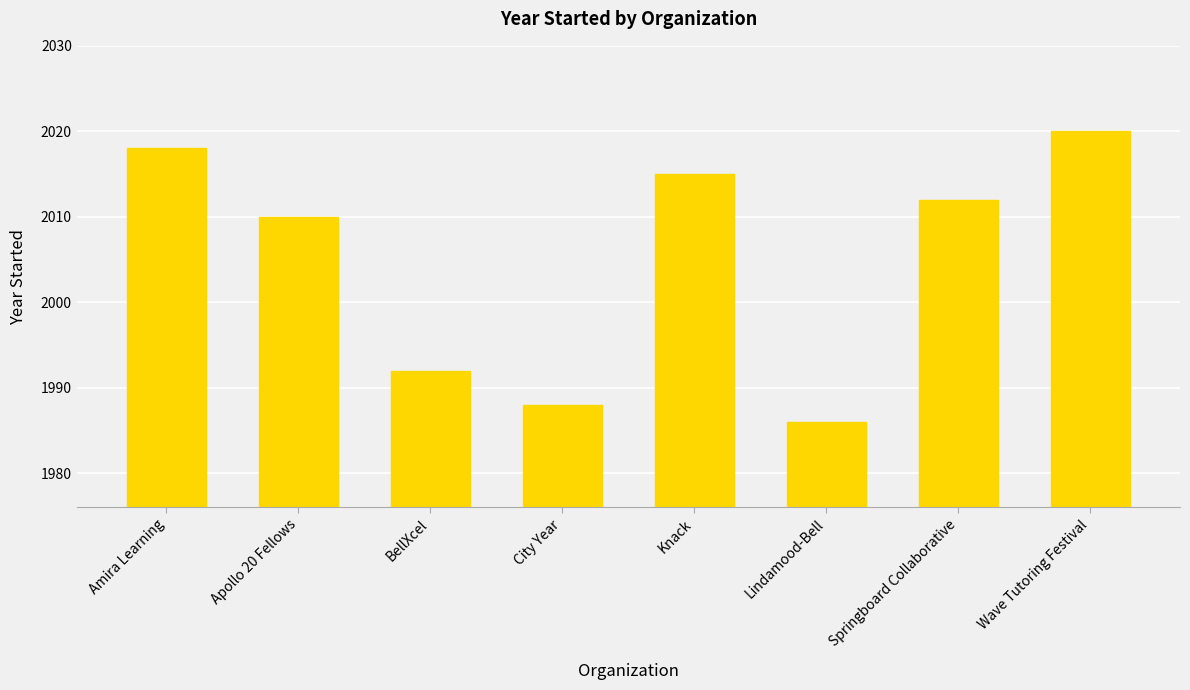

Are the bars horizontal?

No